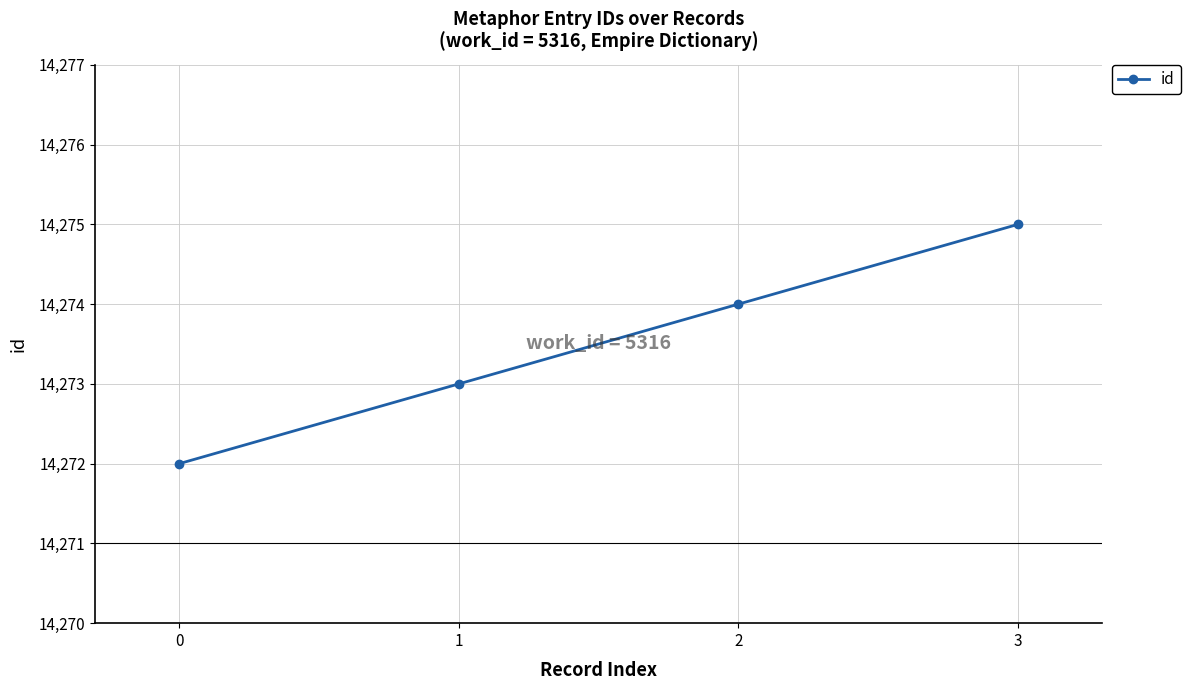

Rank the categories by value from lowest to highest.

0, 1, 2, 3